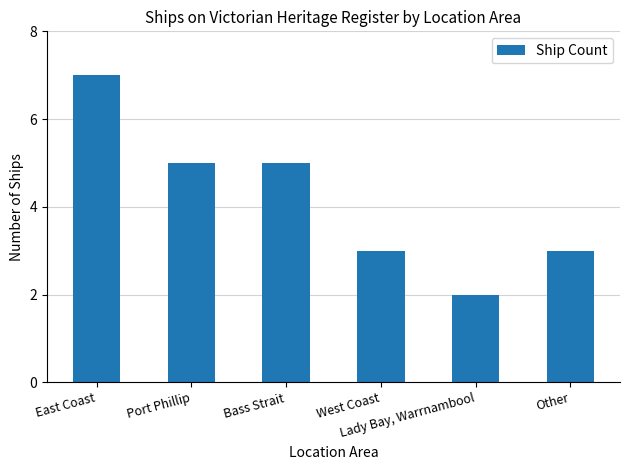

The value at Lady Bay, Warrnambool is 2. True or false?

True